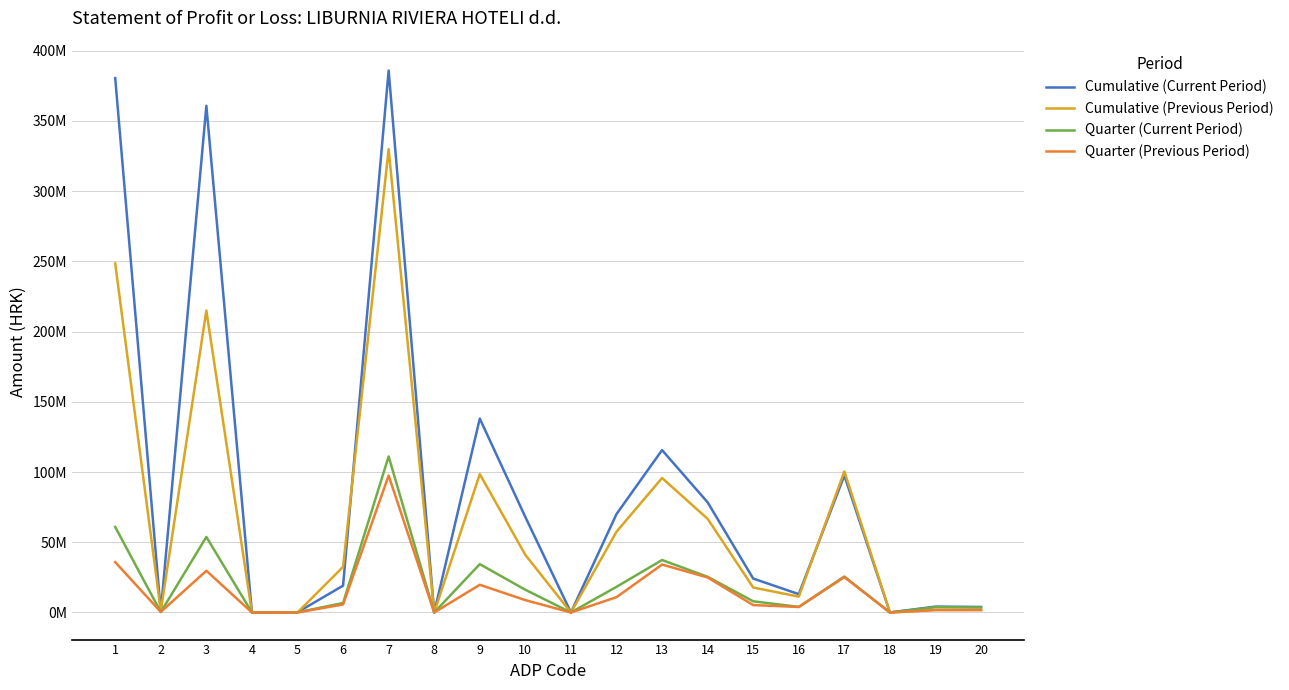

Which series has the largest total across all categories?

Cumulative (Current Period)